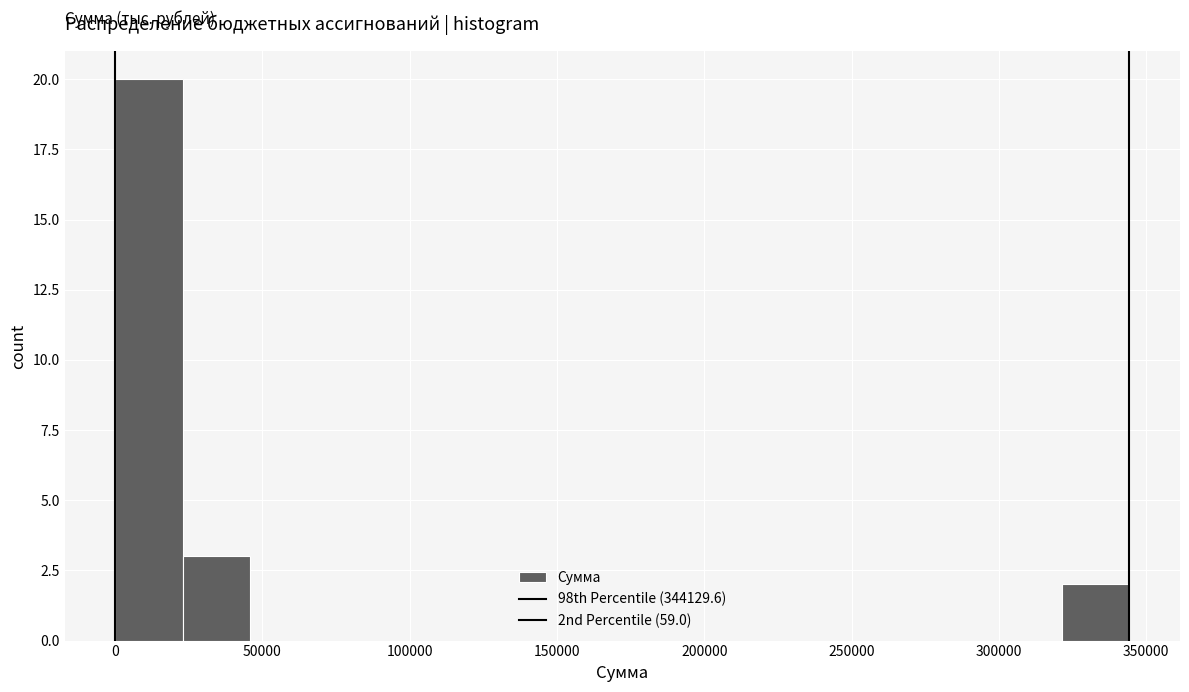

Reading left to right, list every bar in this chart as the range it spans on the x-axis followed by its height. Neither the bar edges nor the heights are printed on the chart, so give them approximately, as read against the axes.

0 to 25000: 20
25000 to 45000: 3
45000 to 70000: 0
70000 to 90000: 0
90000 to 115000: 0
115000 to 140000: 0
140000 to 160000: 0
160000 to 185000: 0
185000 to 205000: 0
205000 to 230000: 0
230000 to 250000: 0
250000 to 275000: 0
275000 to 300000: 0
300000 to 320000: 0
320000 to 345000: 2